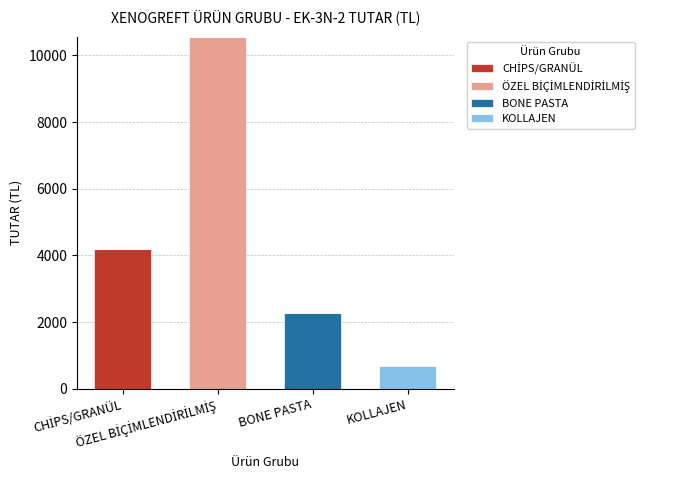

Rank the series by their maximum value, from lowest to highest.

KOLLAJEN, BONE PASTA, CHİPS/GRANÜL, ÖZEL BİÇİMLENDİRİLMİŞ